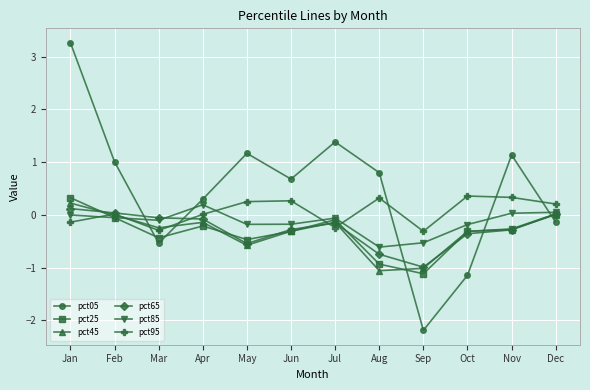

How many interior local valleys does the pct05 series have?

3